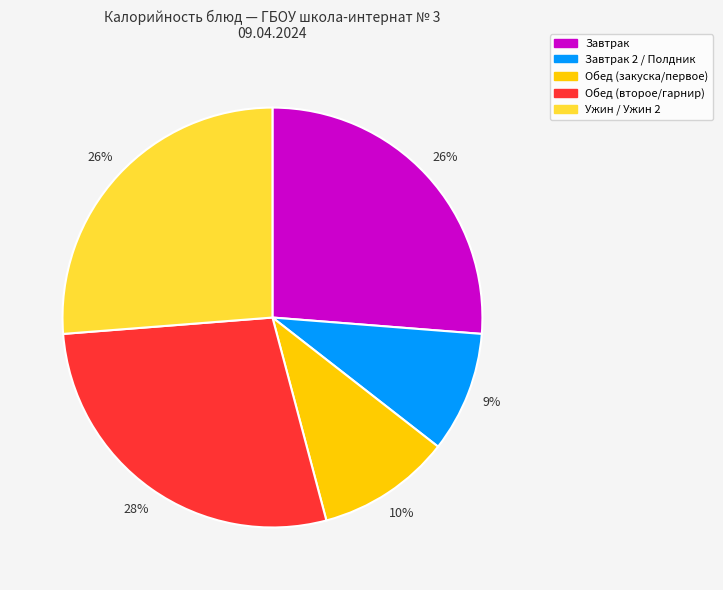

Does any single category account for the majority?

No